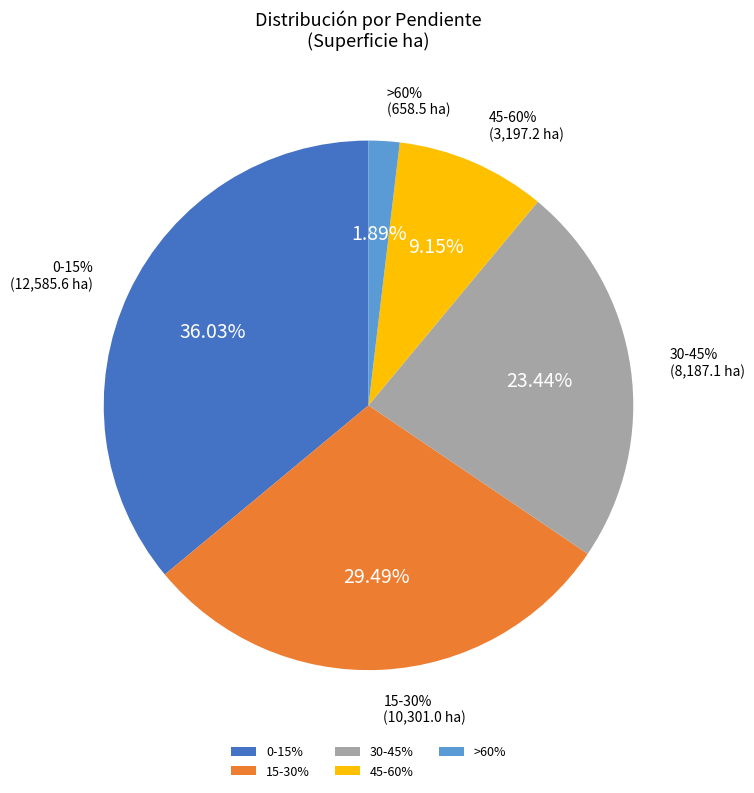

Is it true that 15-30% is 29% of the pie?

True